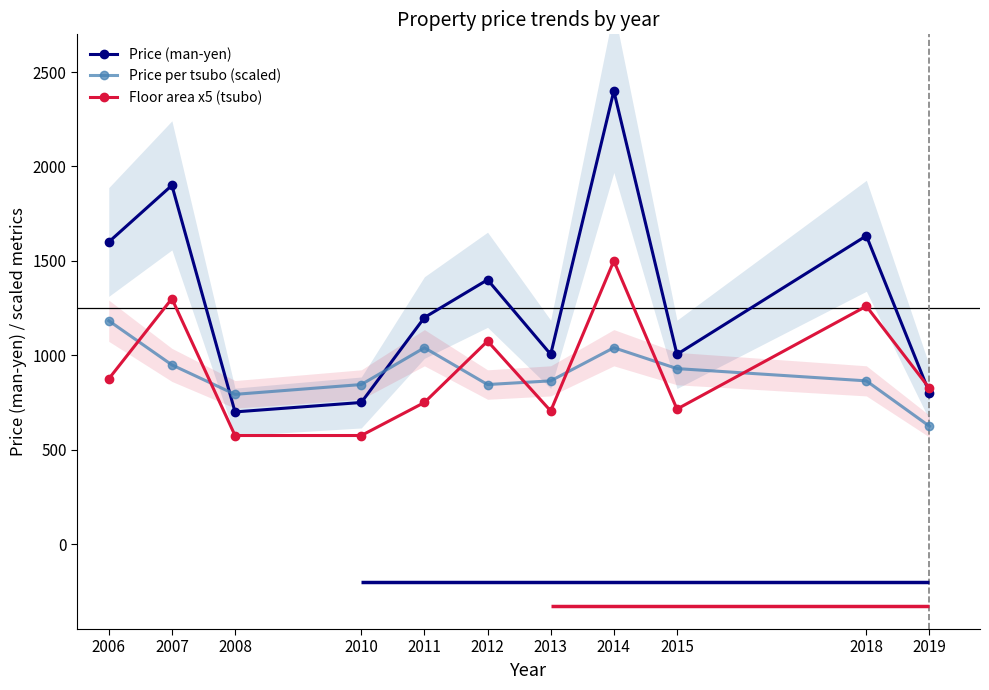

Is the value of Price (man-yen) at 2008 greater than the value of Floor area x5 (tsubo) at 2013?

No